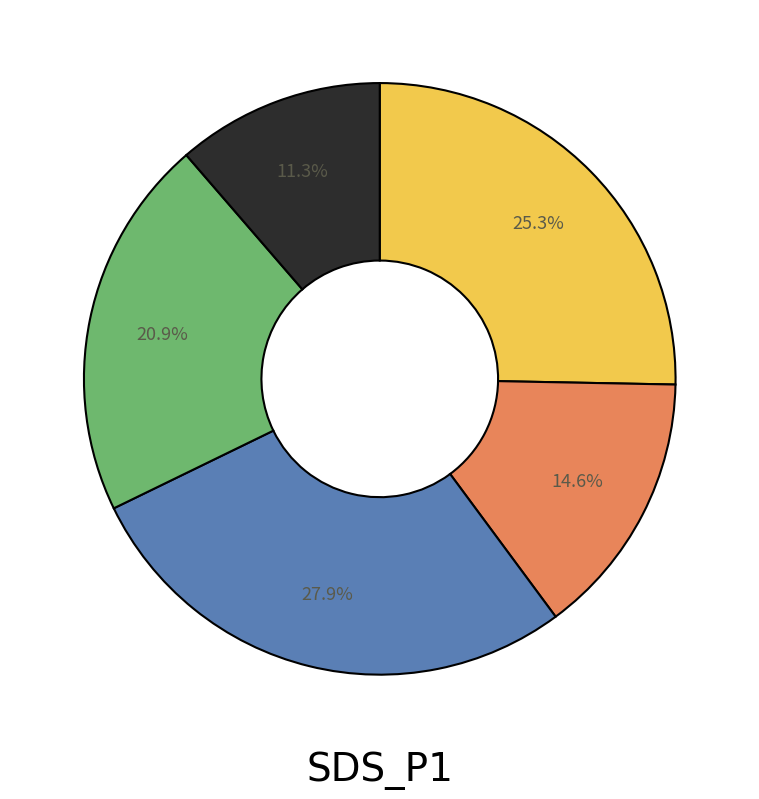

Count the number of slices in the pie.

5